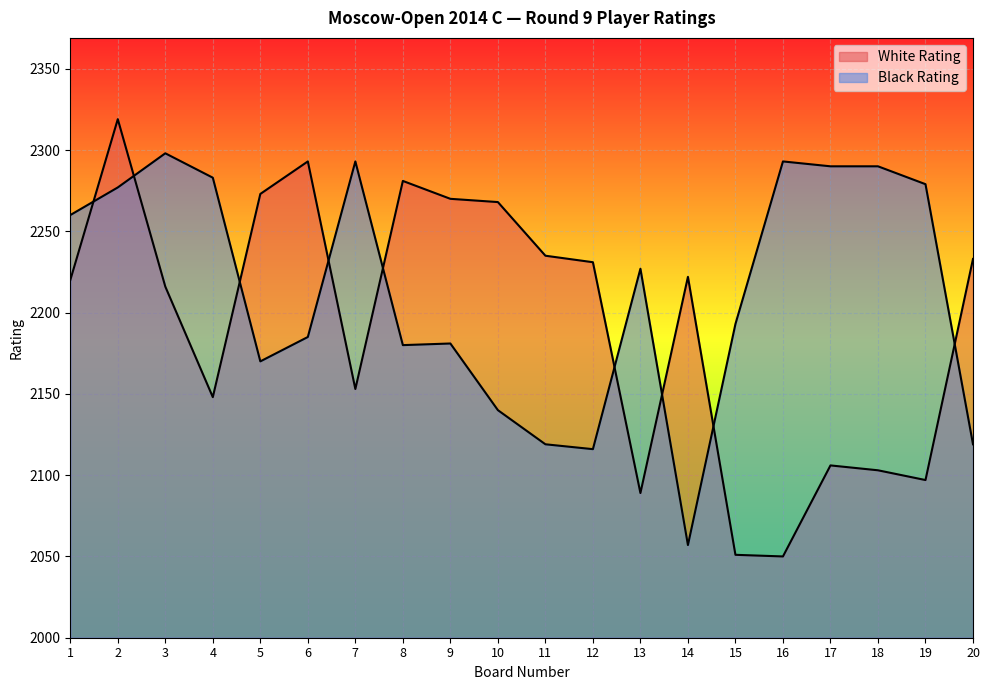

How many distinct data groups are displayed?

2